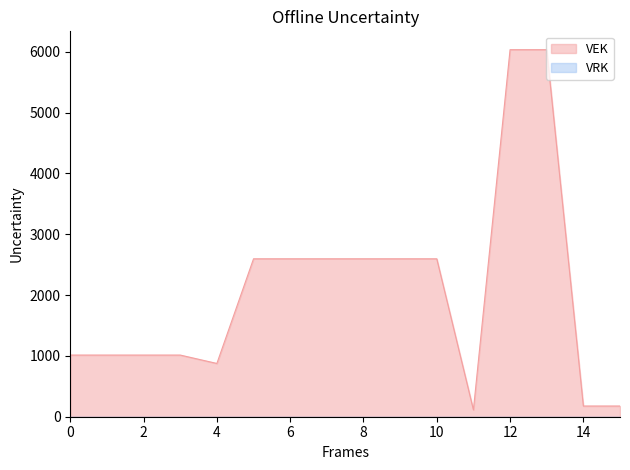

Which series has the largest total across all categories?

VEK